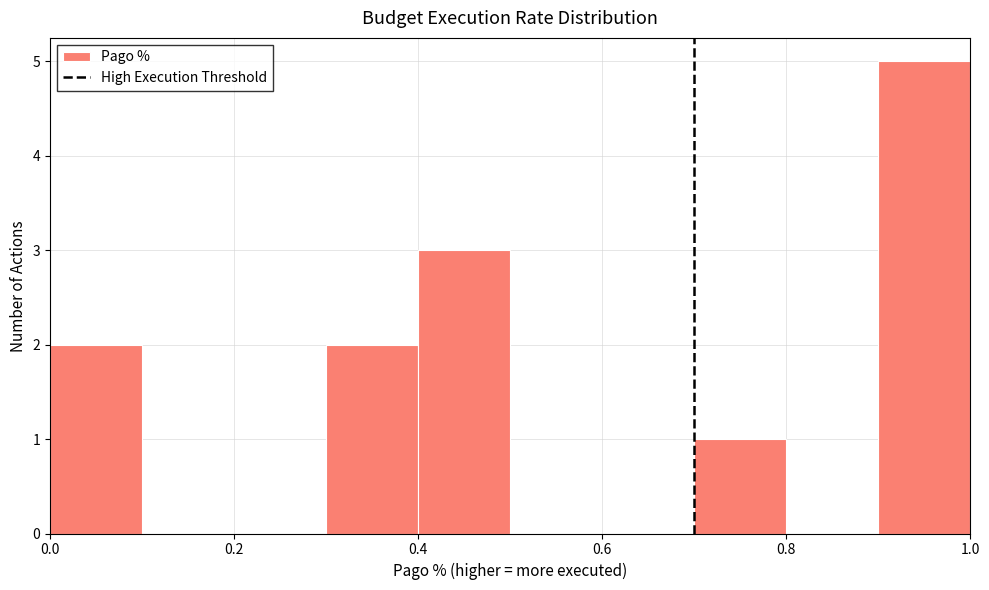

Which range on the x-axis has the tallest bar?

0.9 to 1.0